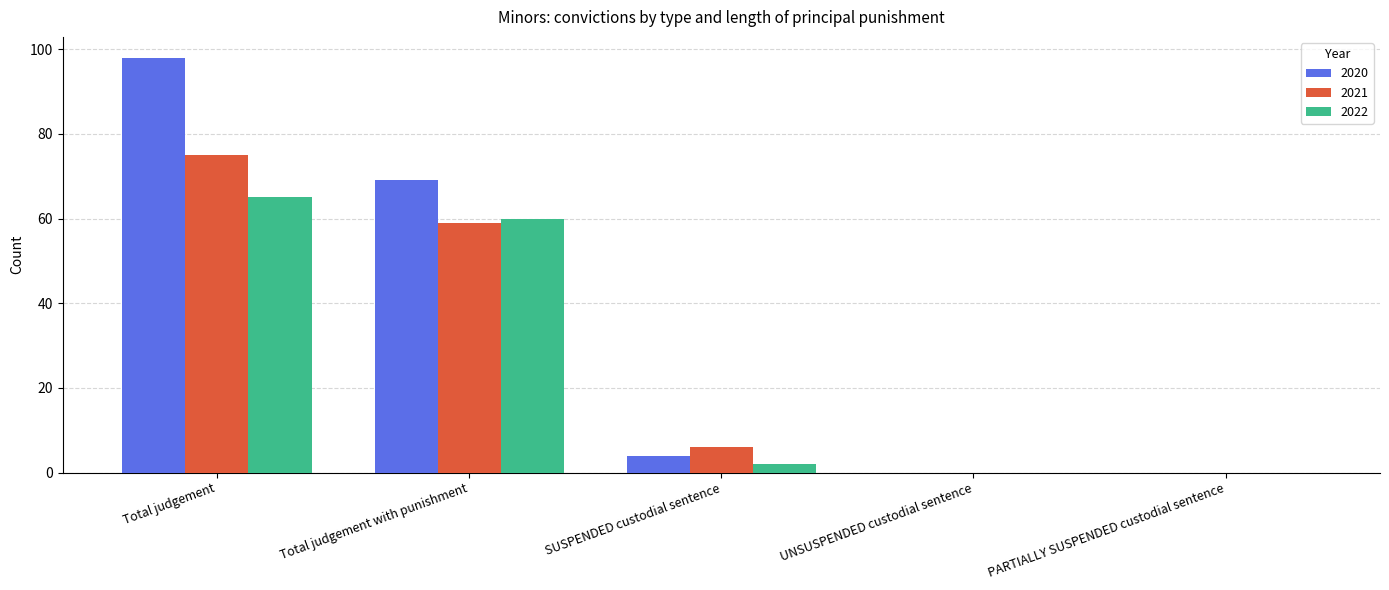

How many data points does each series have?

5